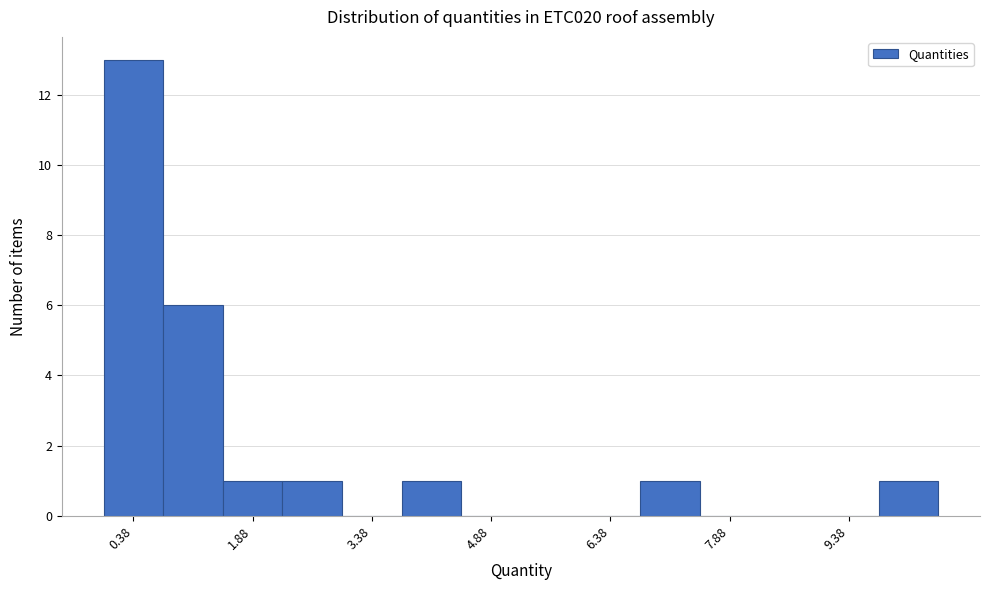

Read against the x-axis, roughly where is the centre of the tallest bar?

0.4